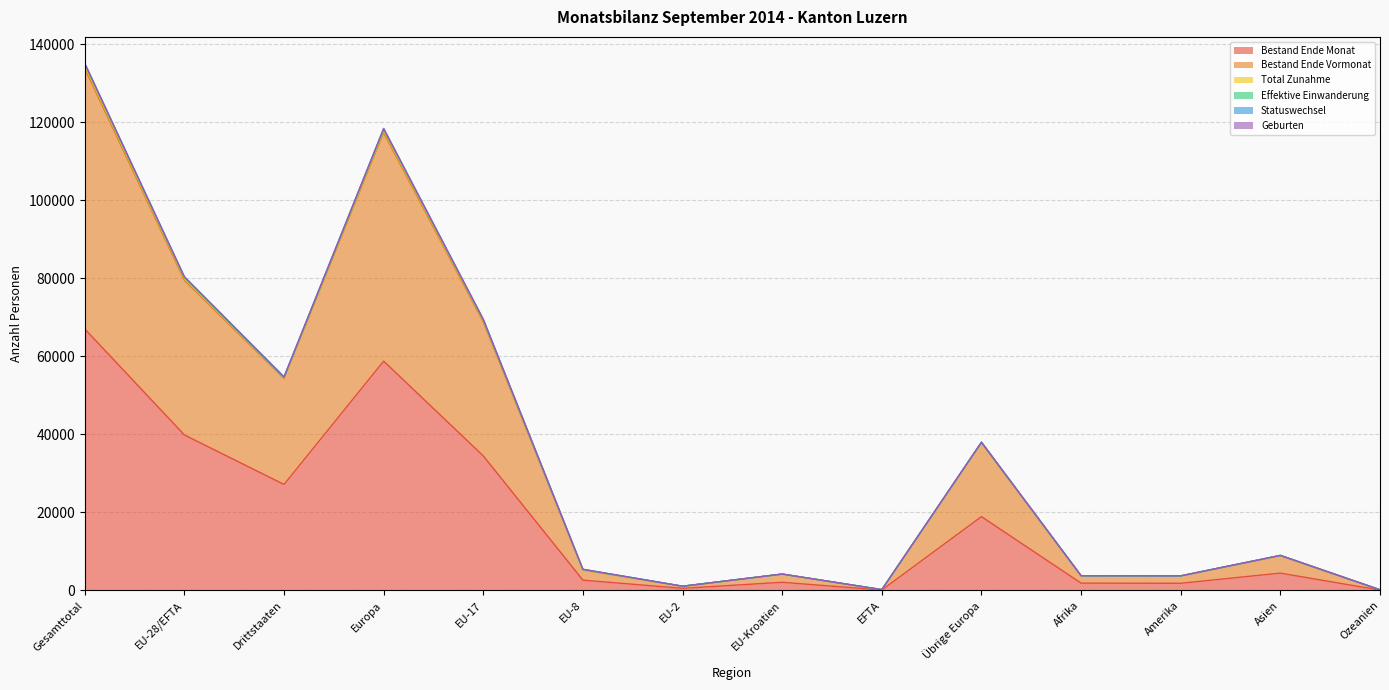

What is the label of the 13th point from the left?

Asien